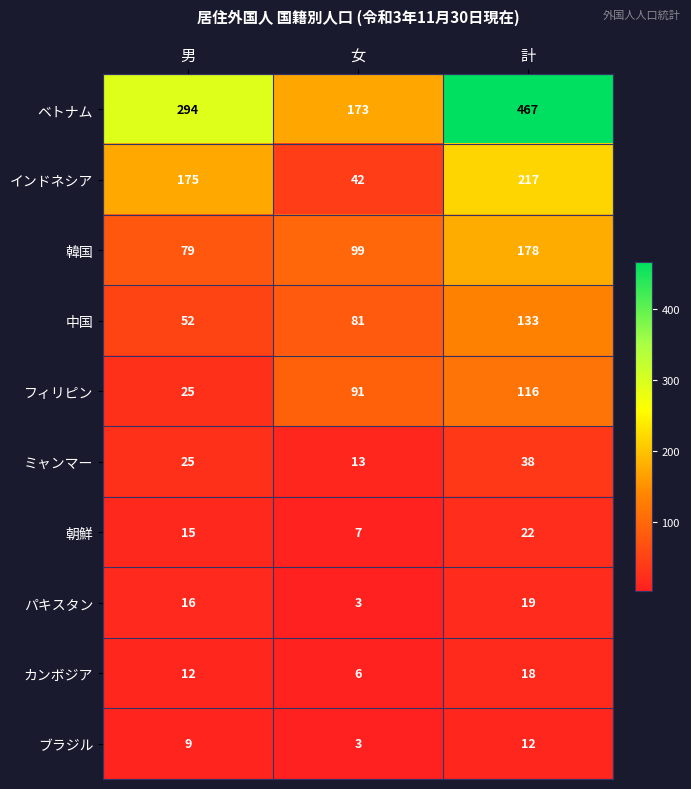

At which label is ミャンマー closest to 25?

男